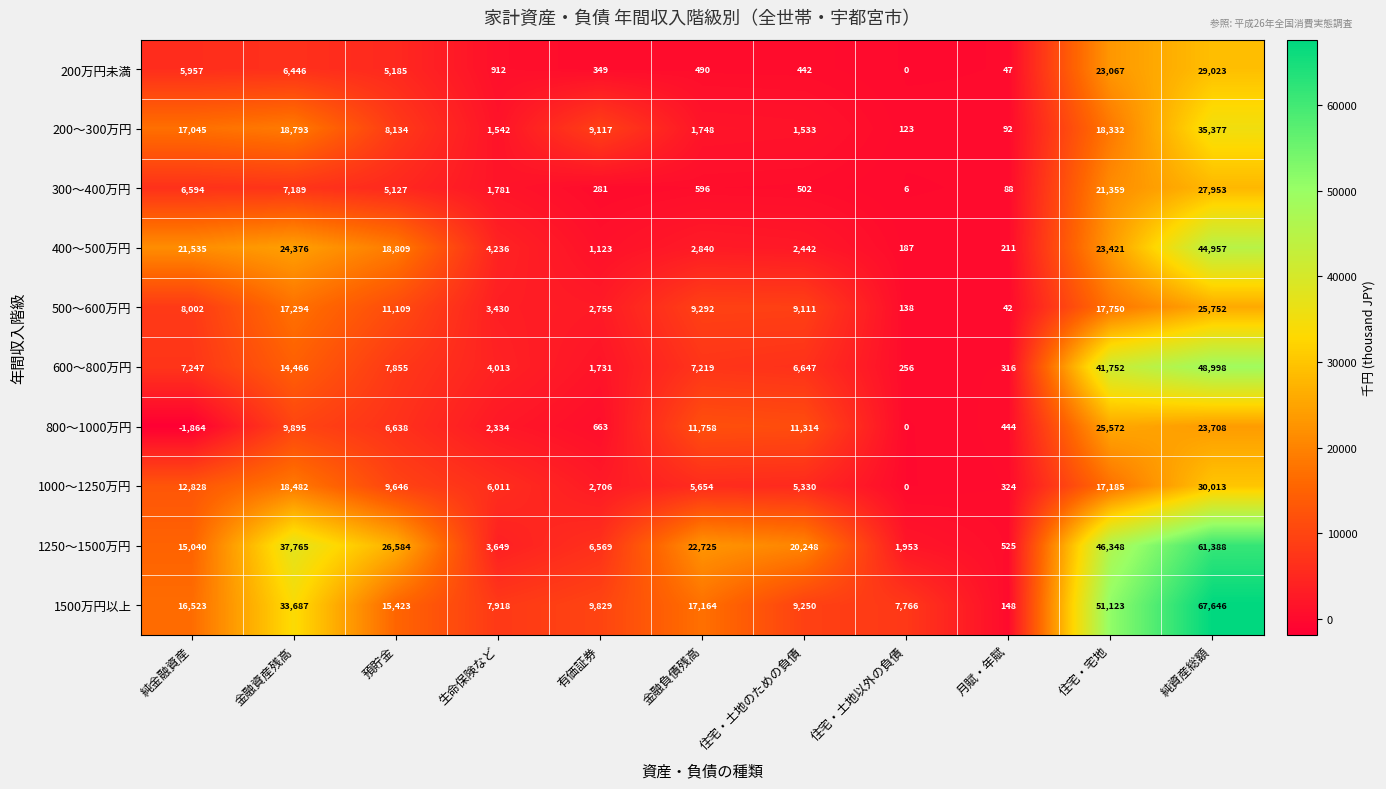

At which label does 200～300万円 first exceed 8134?

純金融資産